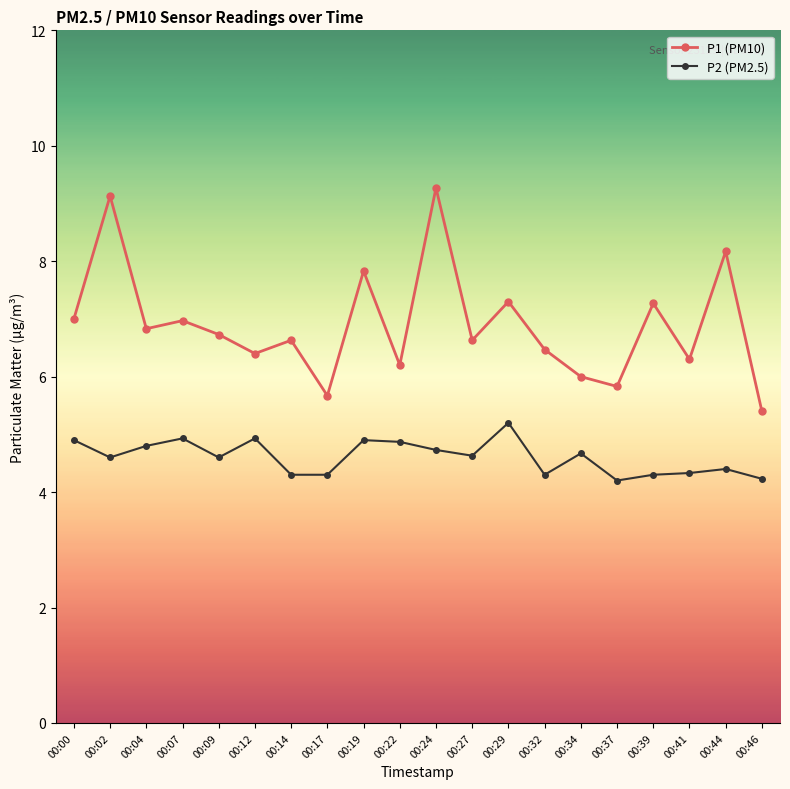

What is the maximum value for P2 (PM2.5)?

5.2